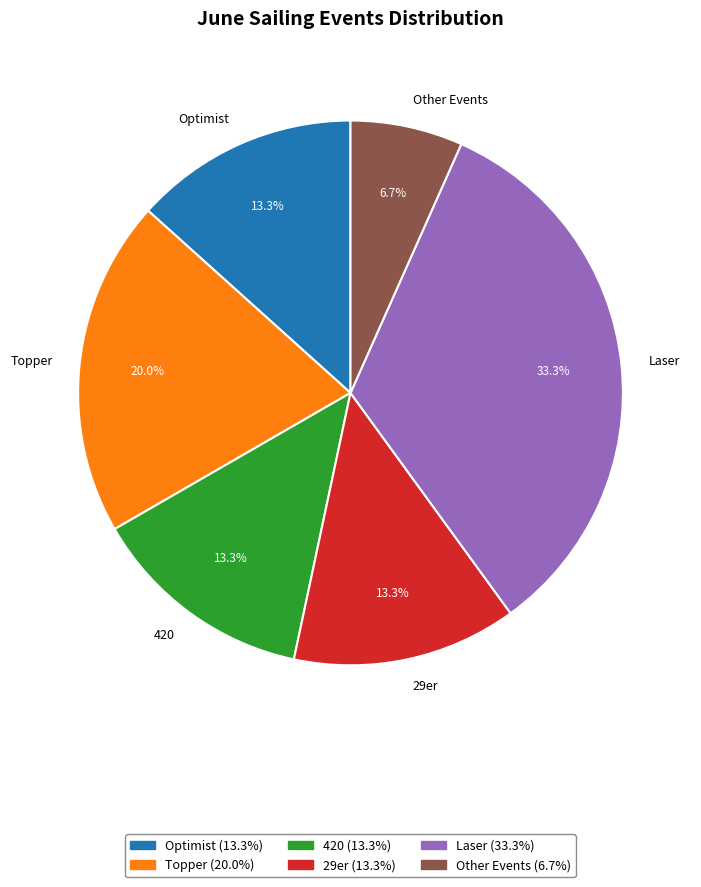

Does Other Events account for over 50% of the chart?

No